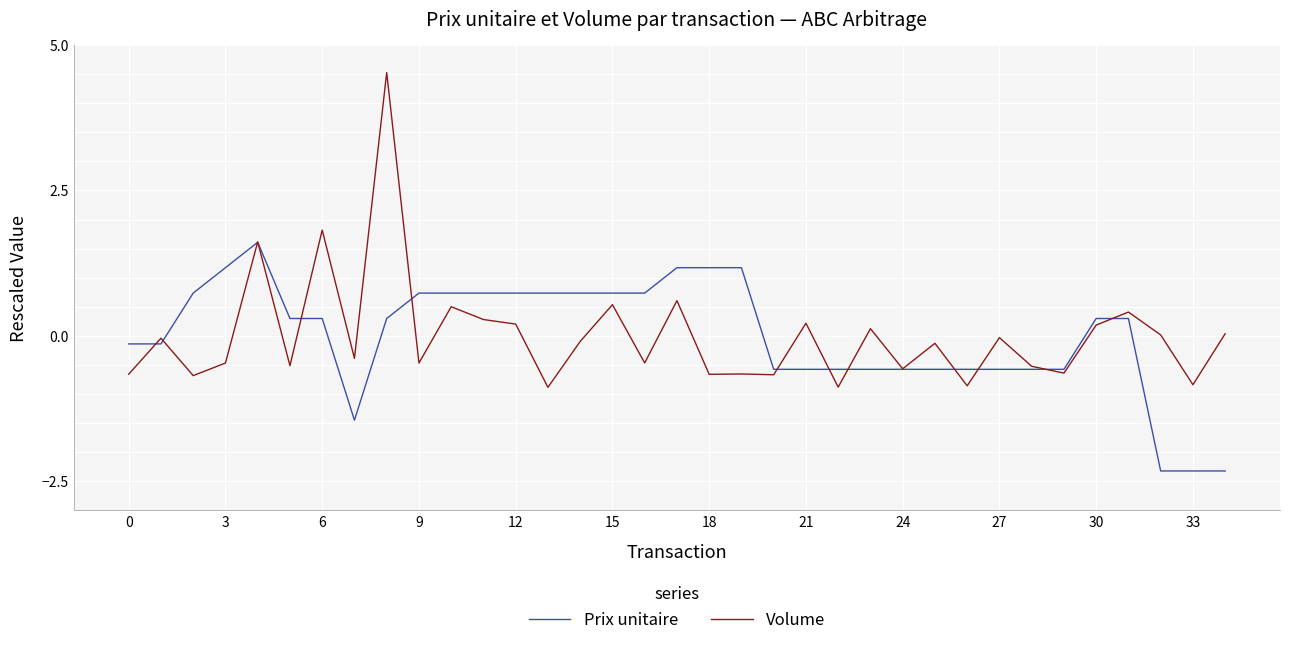

Rank the series by their maximum value, from lowest to highest.

Prix unitaire, Volume